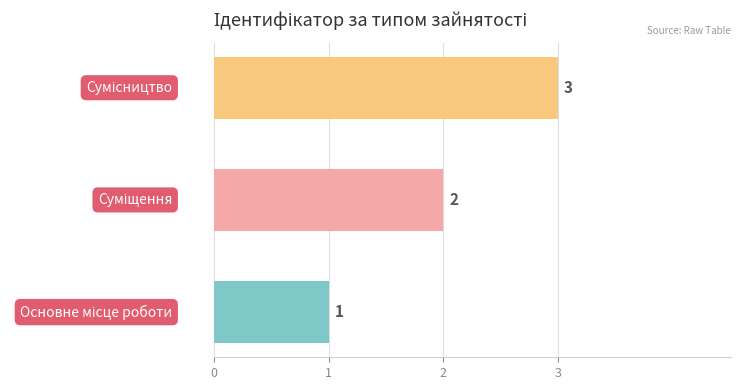

How many values are between 1 and 3?

3